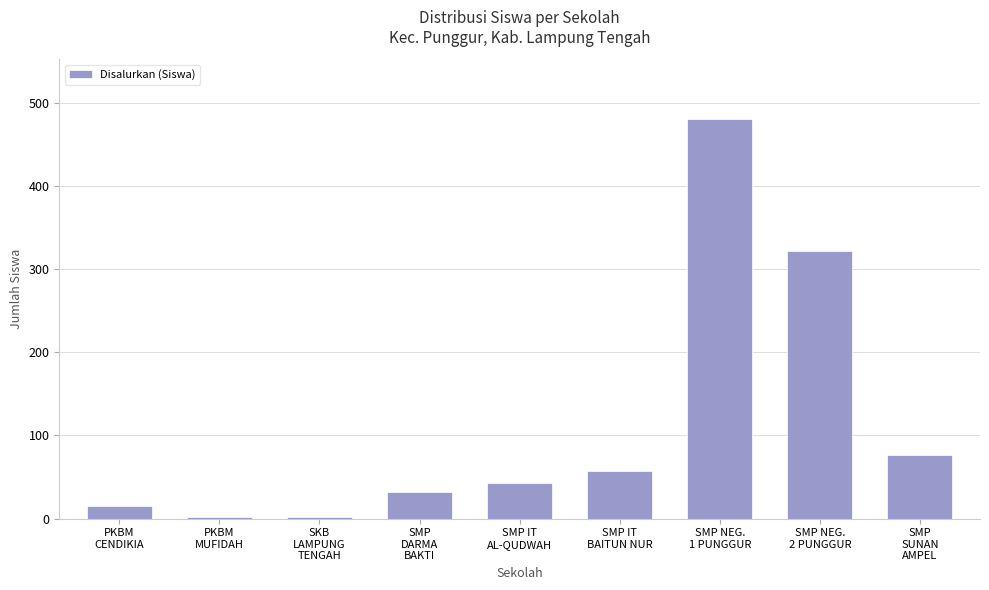

How many bars are there in total?

9